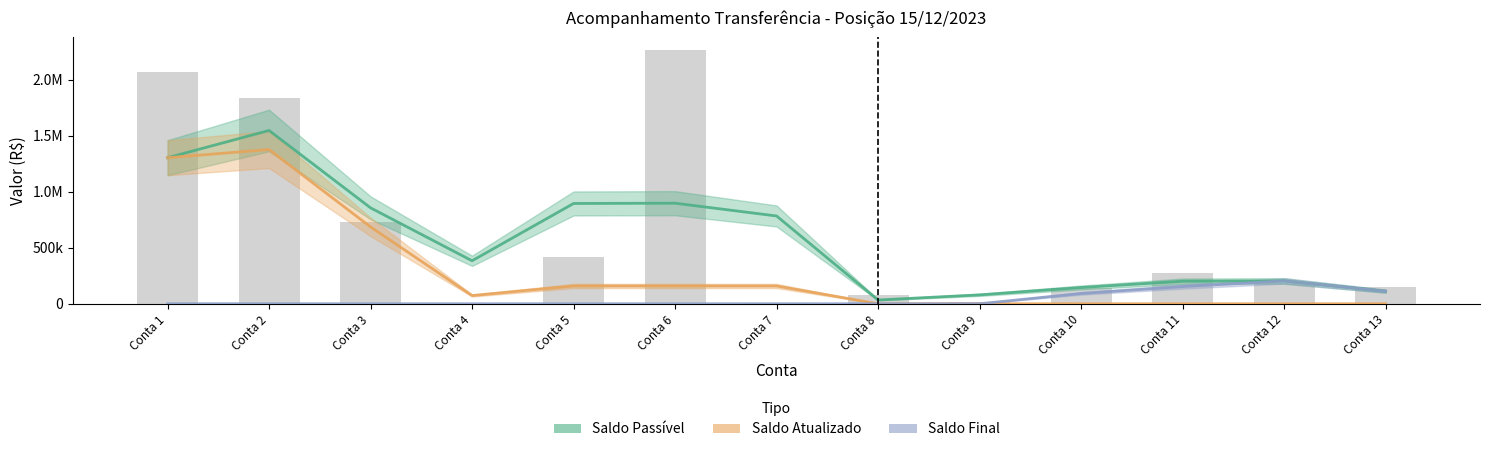

What is the spread (max minus min) of values at Conta 5?

896098.7